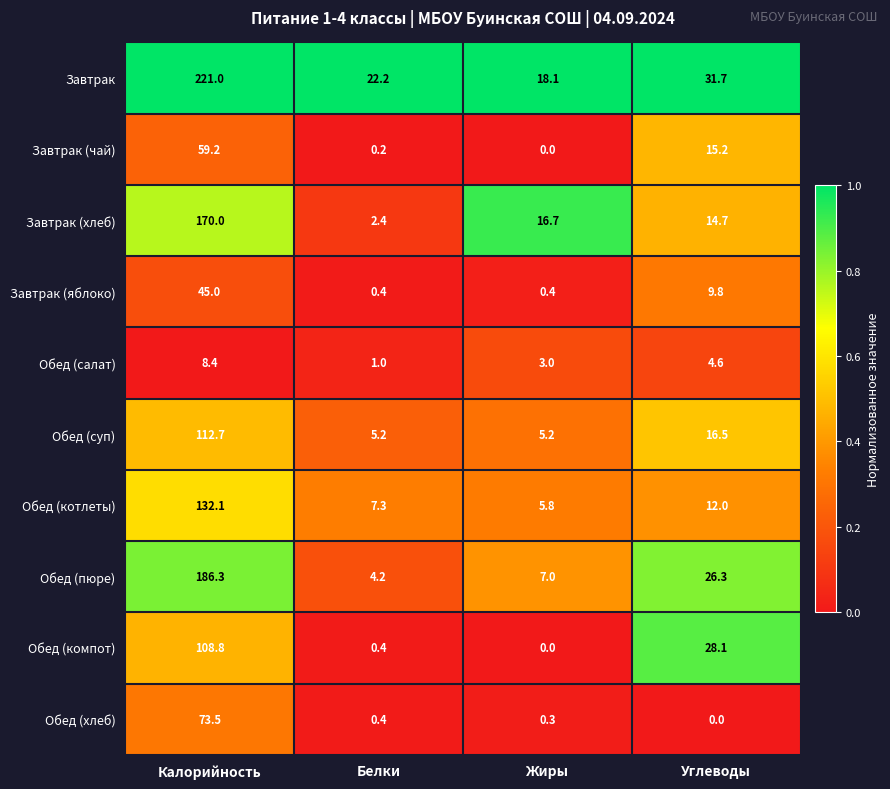

The Обед (котлеты) series shows 8.4 at Жиры. True or false?

False